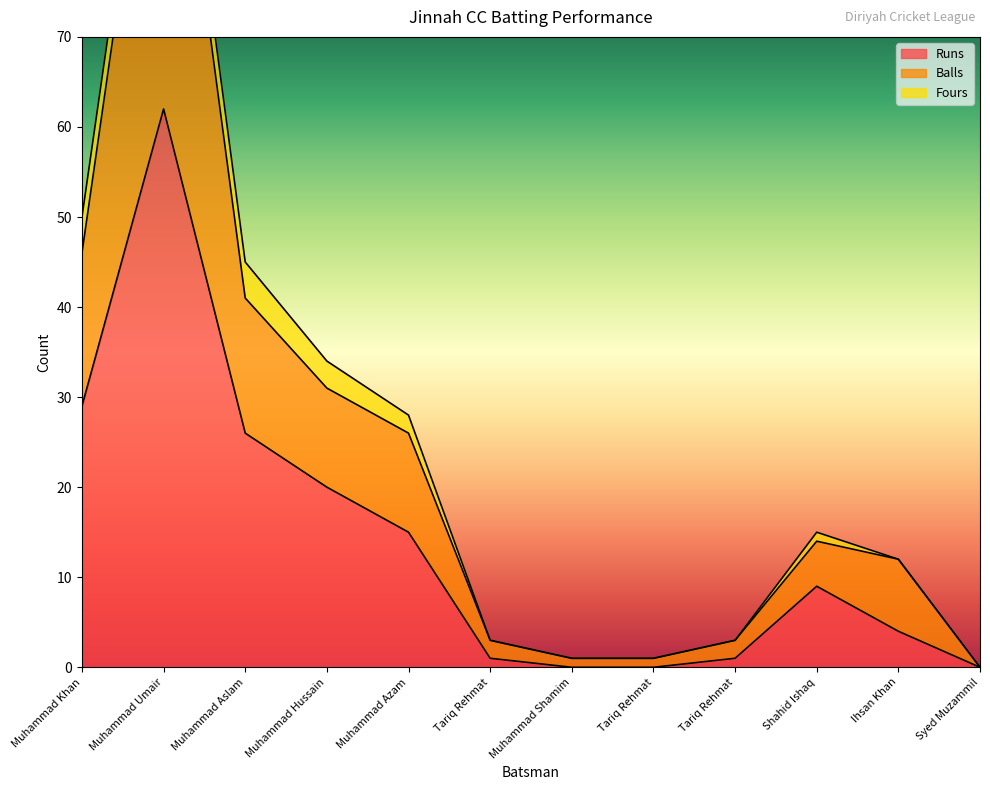

True or false: Runs and Balls intersect in this chart.

False